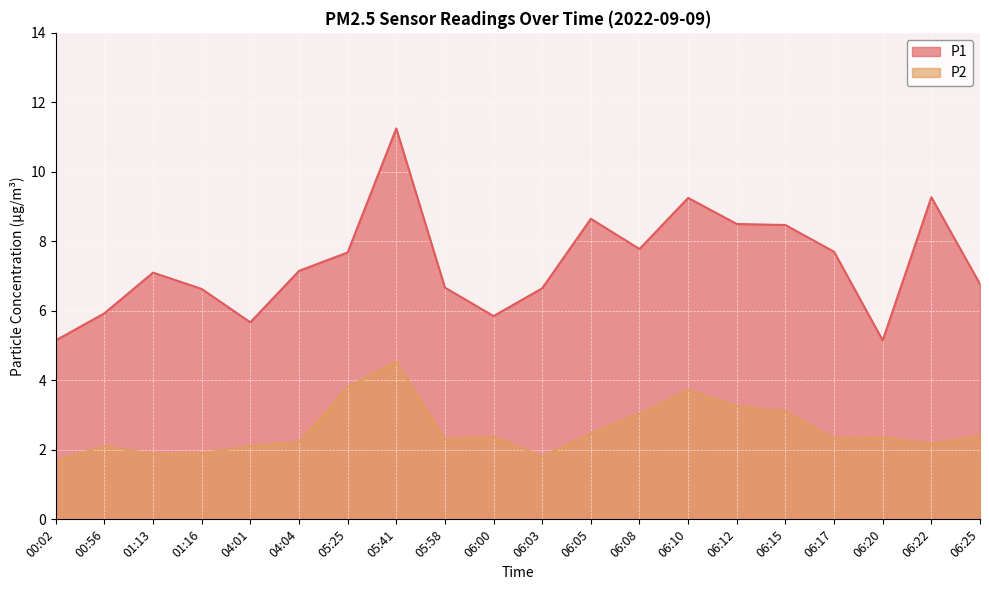

What is the value of the P1 point at the 3rd from the left?

7.1